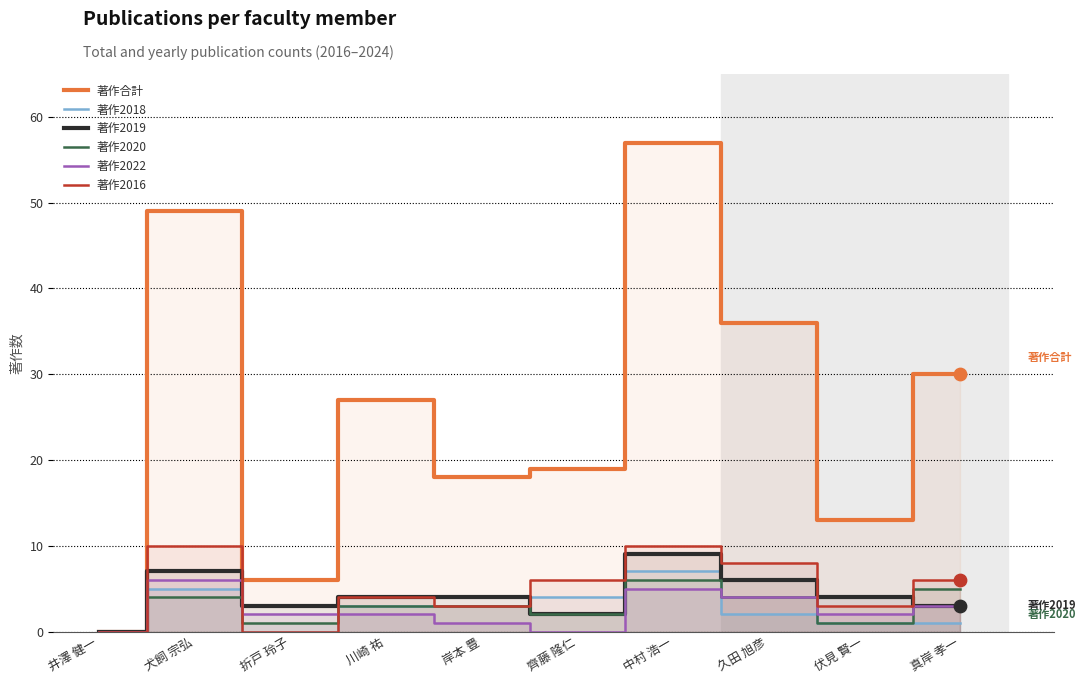

What are all the series names shown in the legend?

著作合計, 著作2018, 著作2019, 著作2020, 著作2022, 著作2016